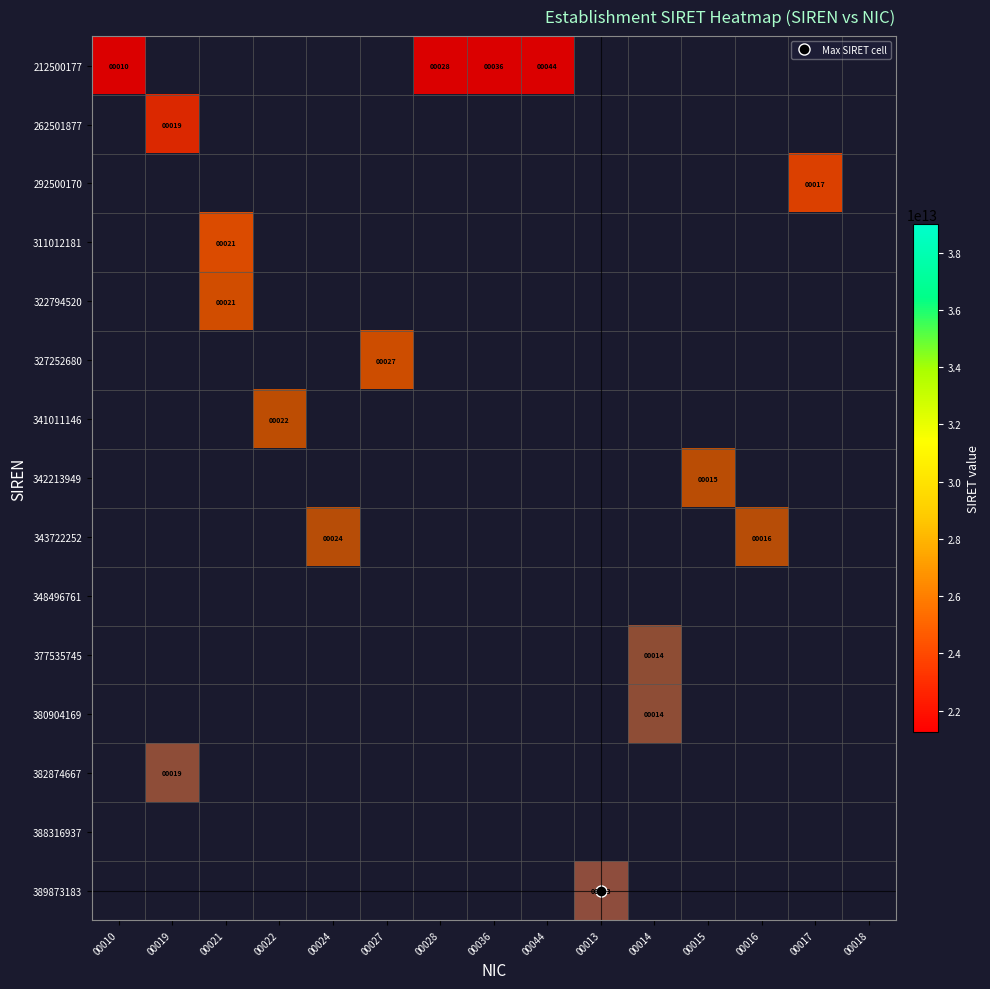

Is the value of 212500177 at 00013 greater than the value of 292500170 at 00015?

No